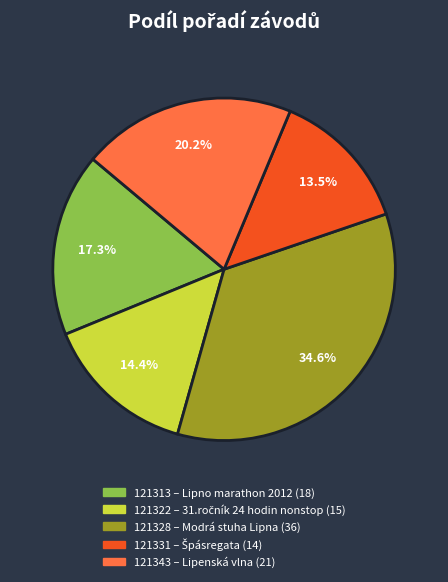

What is the ratio of the value at 121331 to the value at 121343?

0.7